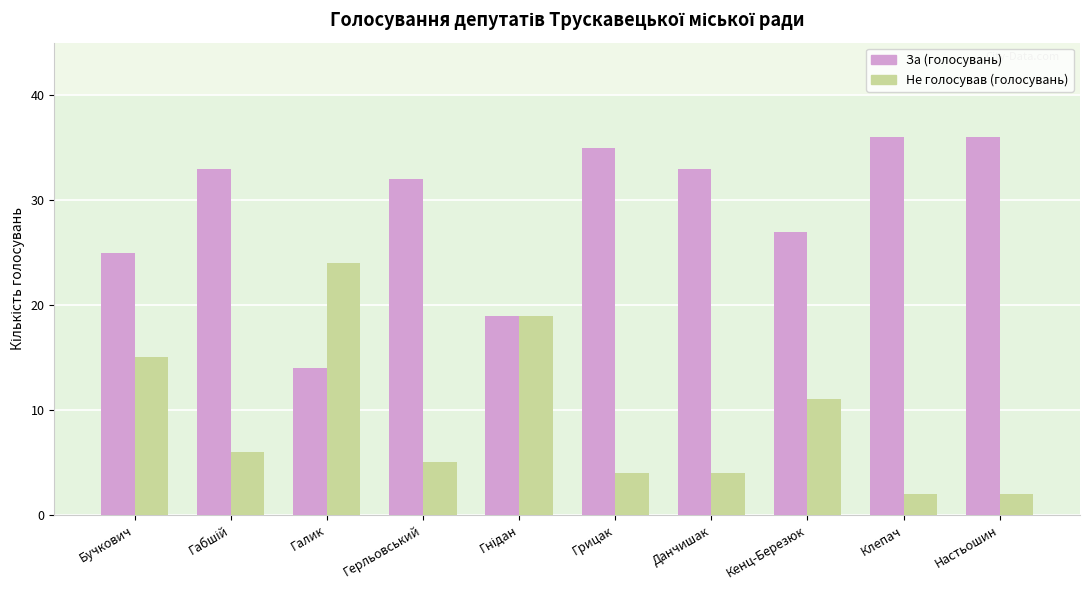

What position from the left is Галик?

3